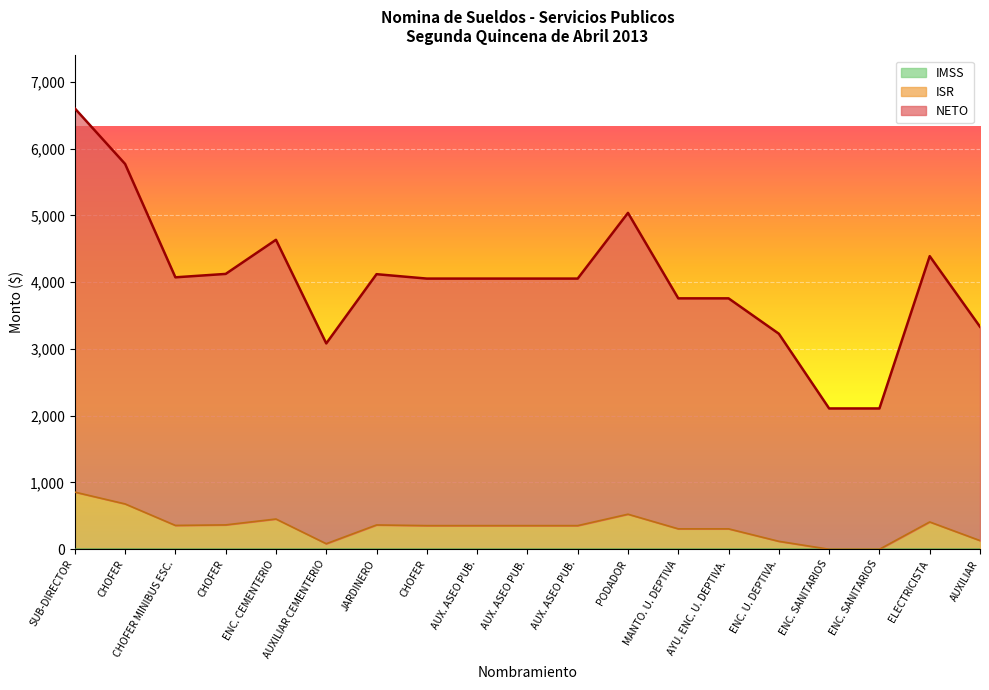

What is the sum of all IMSS values?

1.0